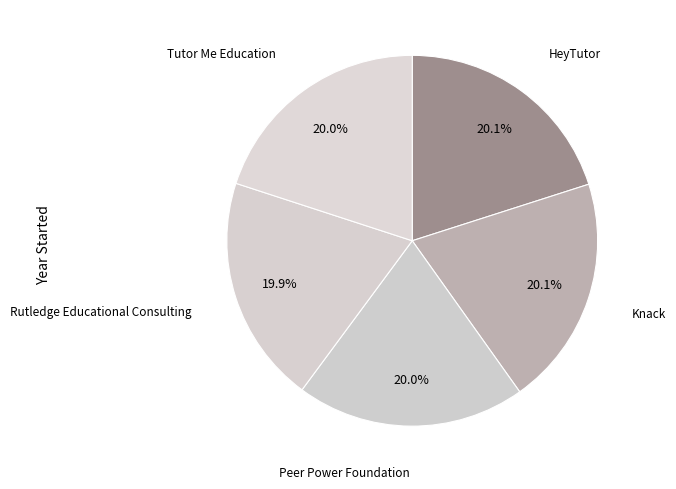

What is the largest slice in the pie chart?

Knack